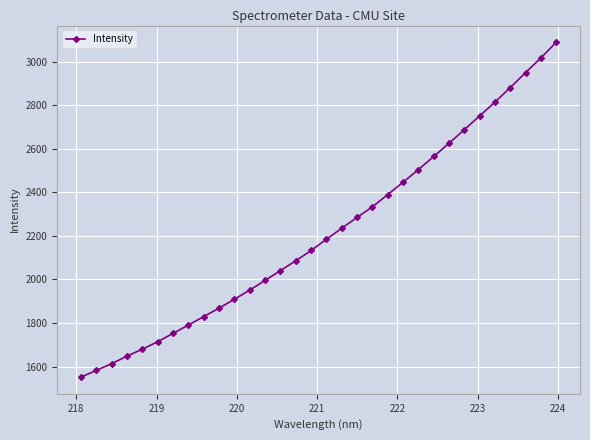

Reading left to right, transcribe all the data shown in this chart.

1551.5	1582.2	1613.3	1647.8	1679.9	1714.2	1752.3	1790.6	1829.6	1868.4	1909.4	1951.2	1996.0	2040.8	2085.9	2133.1	2184.8	2235.4	2285.3	2333.9	2390.2	2446.9	2504.9	2565.1	2626.0	2688.5	2751.8	2815.1	2882.1	2950.7	3018.4	3089.8